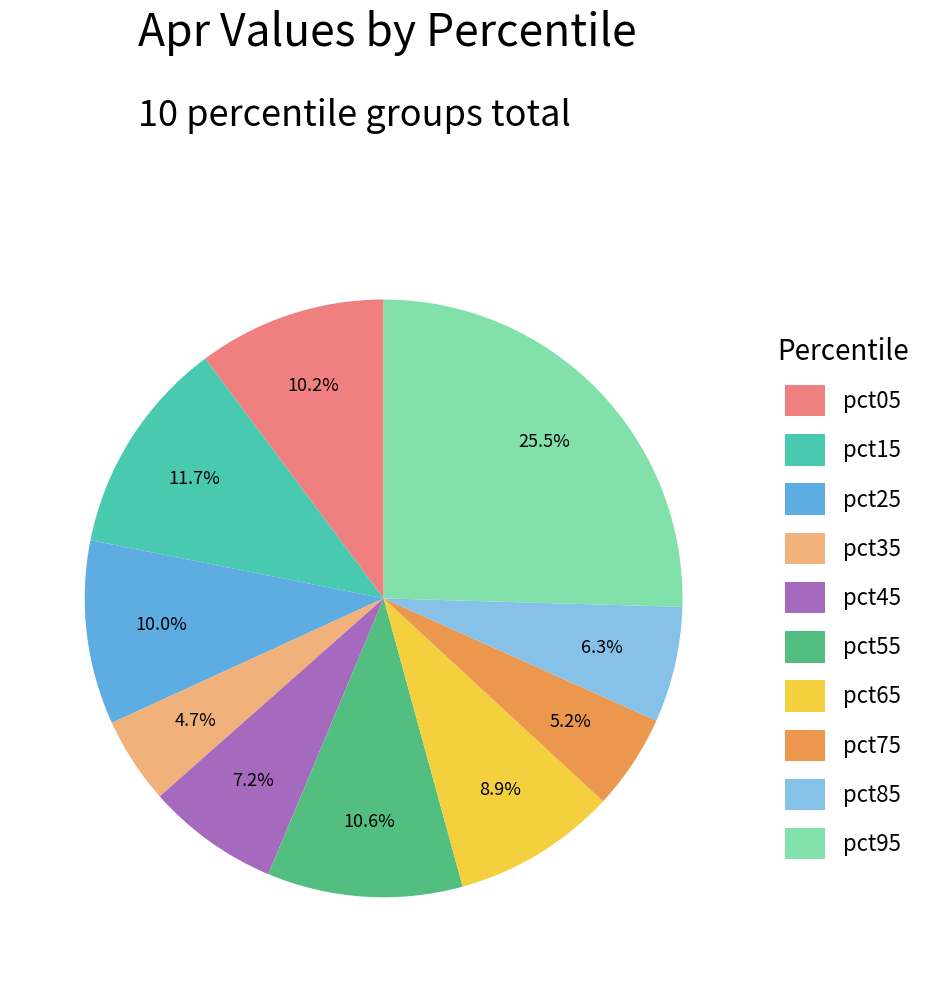

Which has a higher value, pct45 or pct55?

pct55